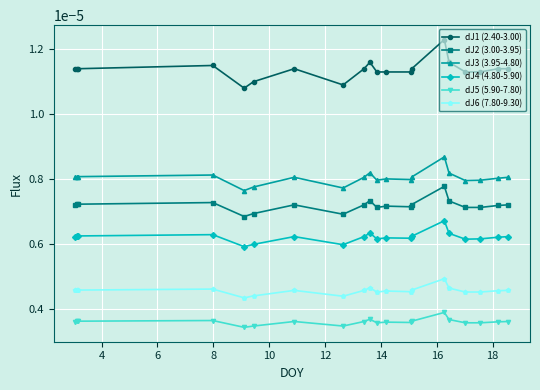

True or false: dJ6 (7.80-9.30) has more than 2 points higher than both neighbors.

True